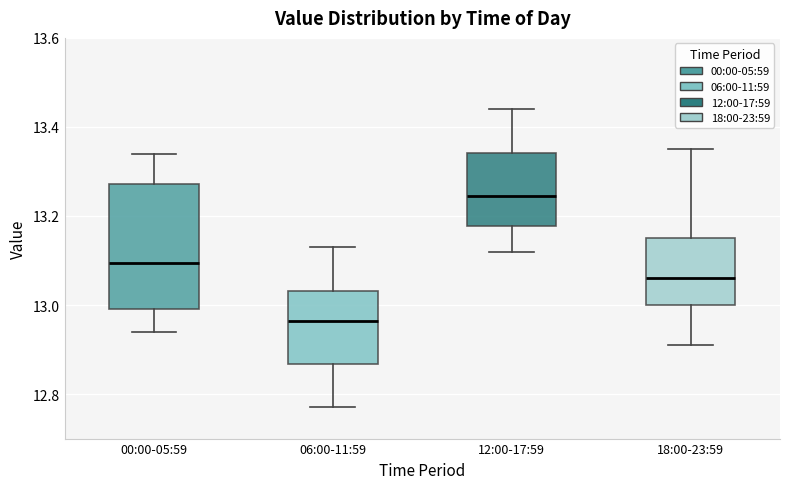

Which box's median line is the highest?

12:00-17:59